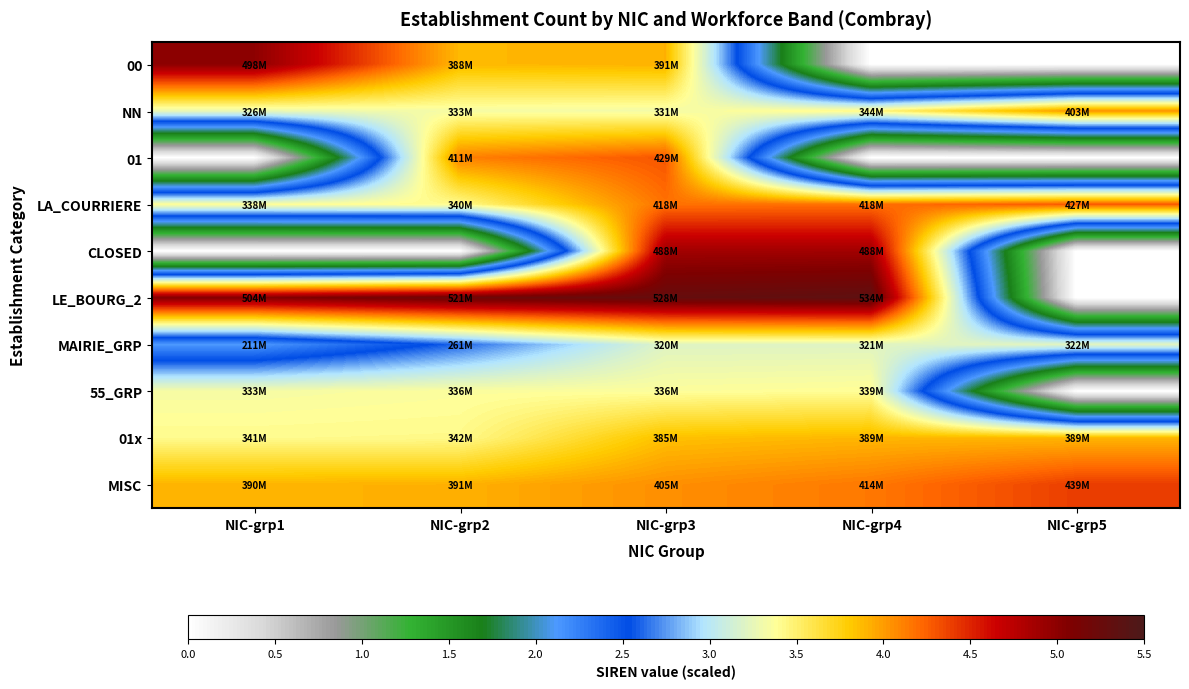

Which label corresponds to the smallest value in the chart?

NIC-grp4